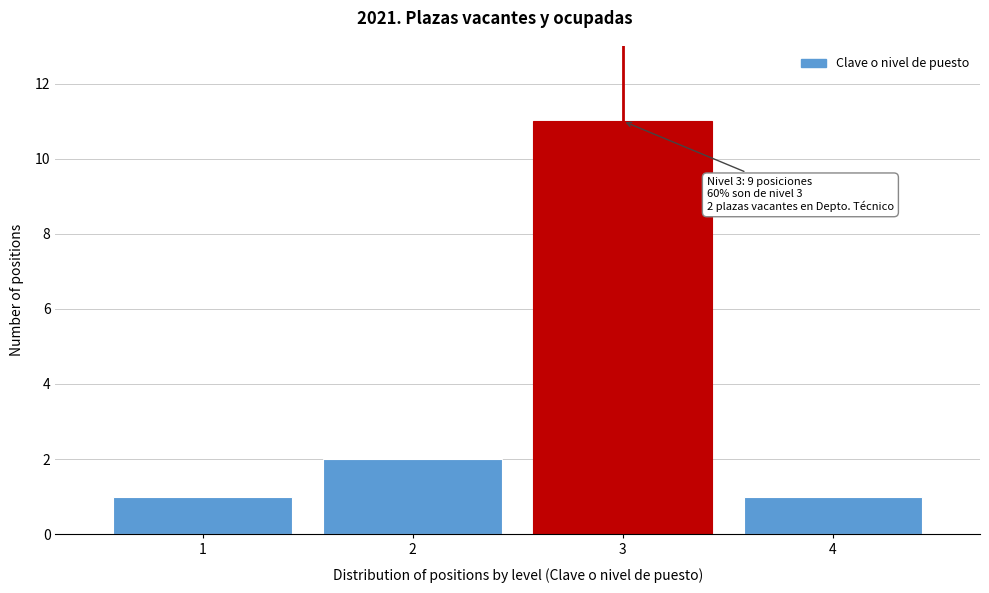

Which range on the x-axis has the tallest bar?

2.5 to 3.5